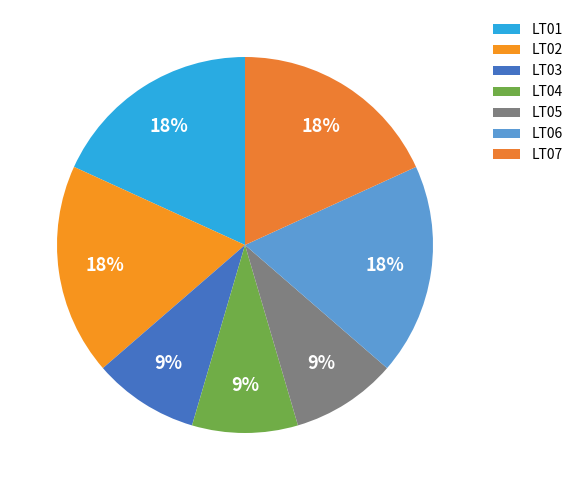

How many segments does this pie chart have?

7